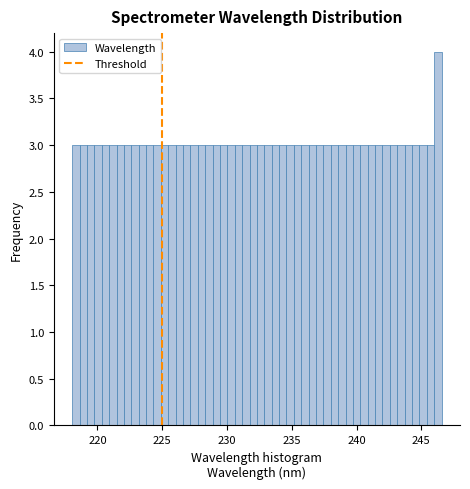

Read against the x-axis, roughly where is the centre of the tallest bar?

246.5